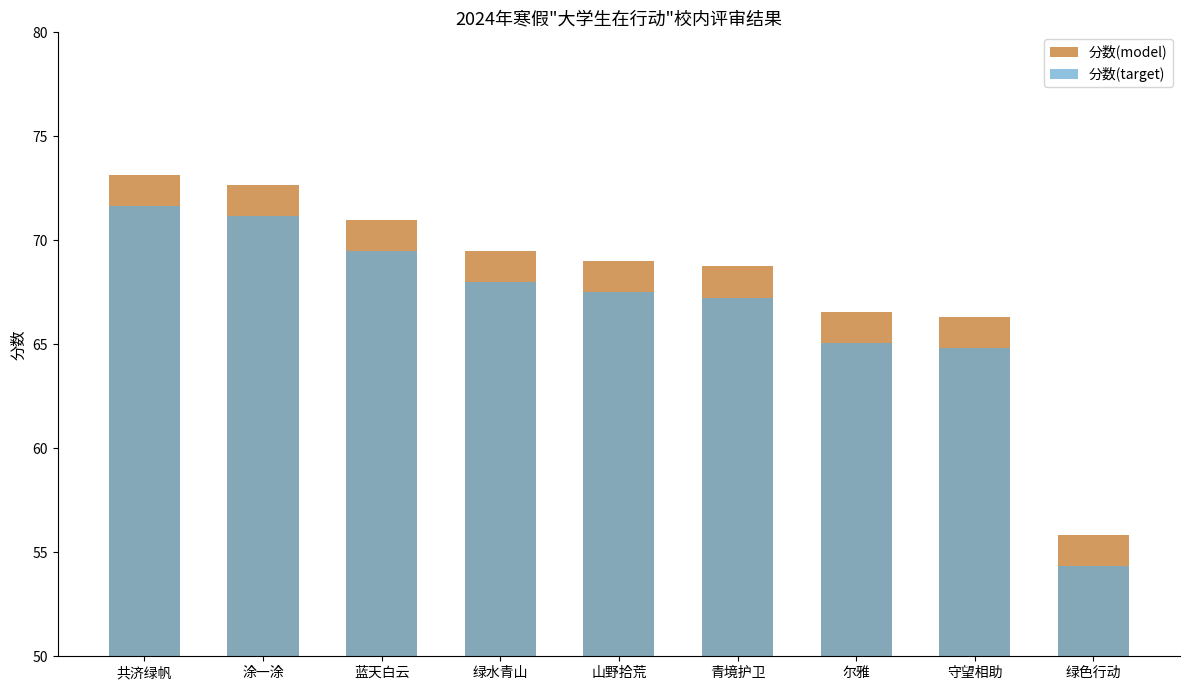

What is the maximum value for 分数(target)?

71.7